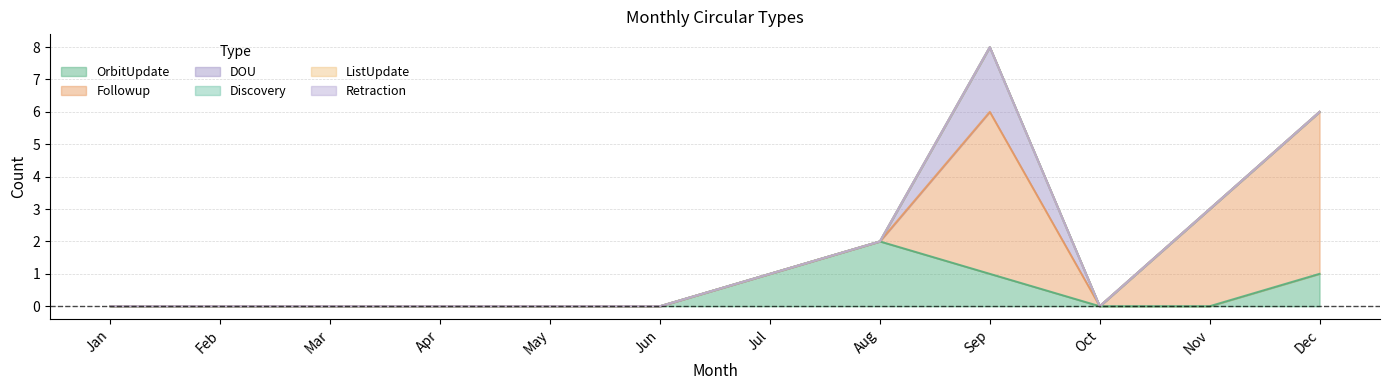

Reading left to right, what are all the values shown in this chart?

OrbitUpdate: 0	0	0	0	0	0	1	2	1	0	0	1
Followup: 0	0	0	0	0	0	0	0	5	0	3	5
DOU: 0	0	0	0	0	0	0	0	2	0	0	0
Discovery: 0	0	0	0	0	0	0	0	0	0	0	0
ListUpdate: 0	0	0	0	0	0	0	0	0	0	0	0
Retraction: 0	0	0	0	0	0	0	0	0	0	0	0